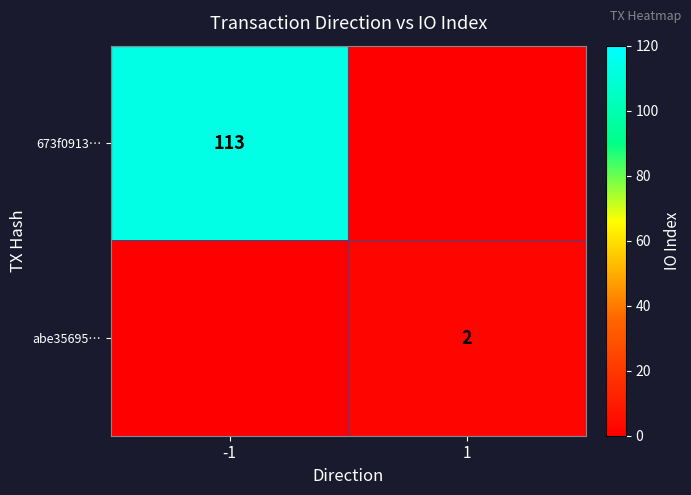

The value of 673f0913… at -1 is 188. True or false?

False